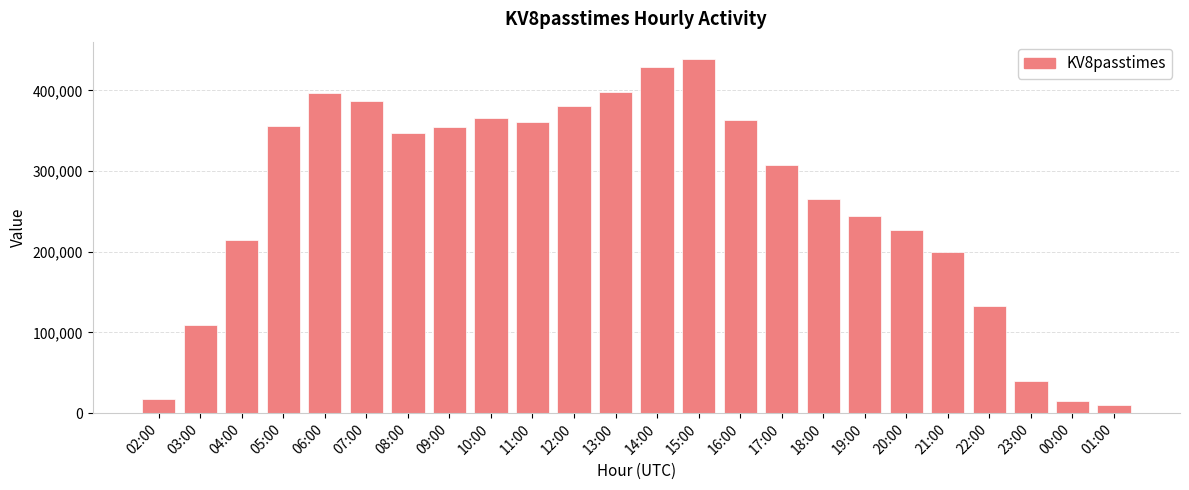

The value at 04:00 is 213959. True or false?

True